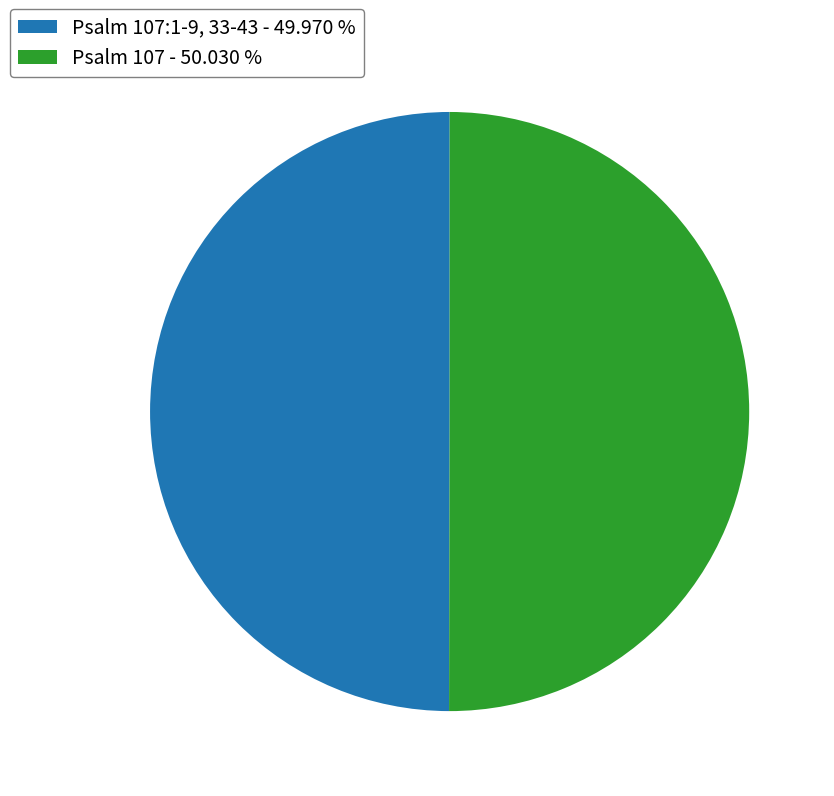

What is the ratio of the value at Psalm 107:1-9, 33-43 - 49.970 % to the value at Psalm 107 - 50.030 %?

1.0